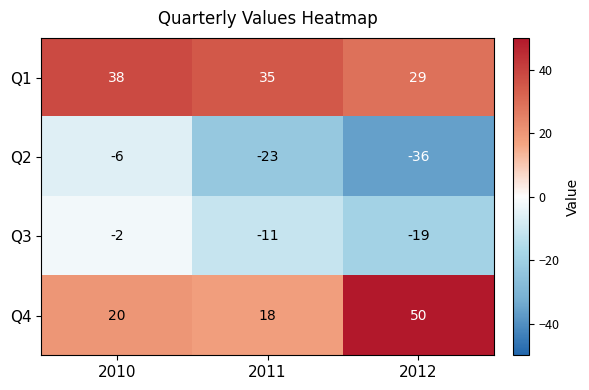

At which category is the sum across all series the highest?

2010